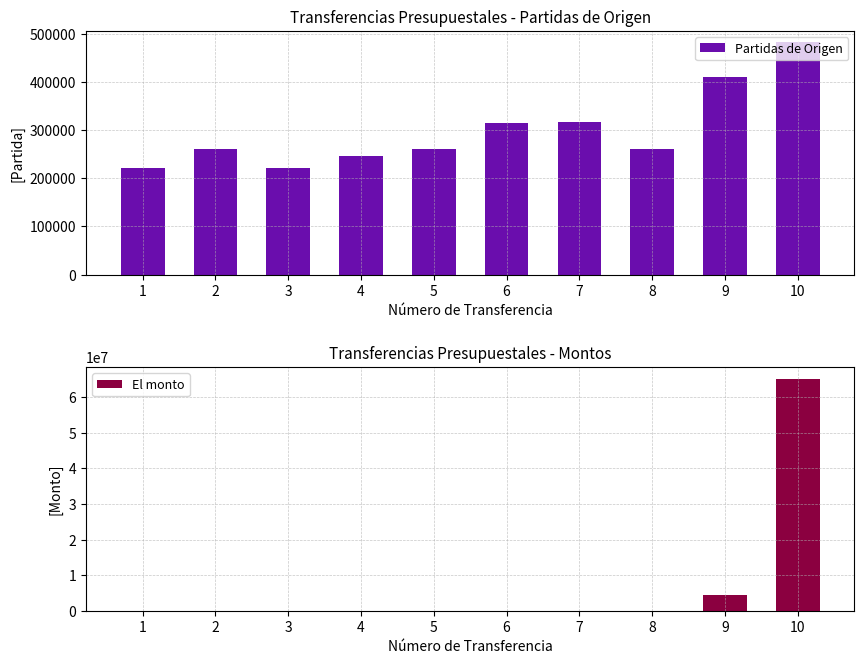

How many bars are there in total?

20